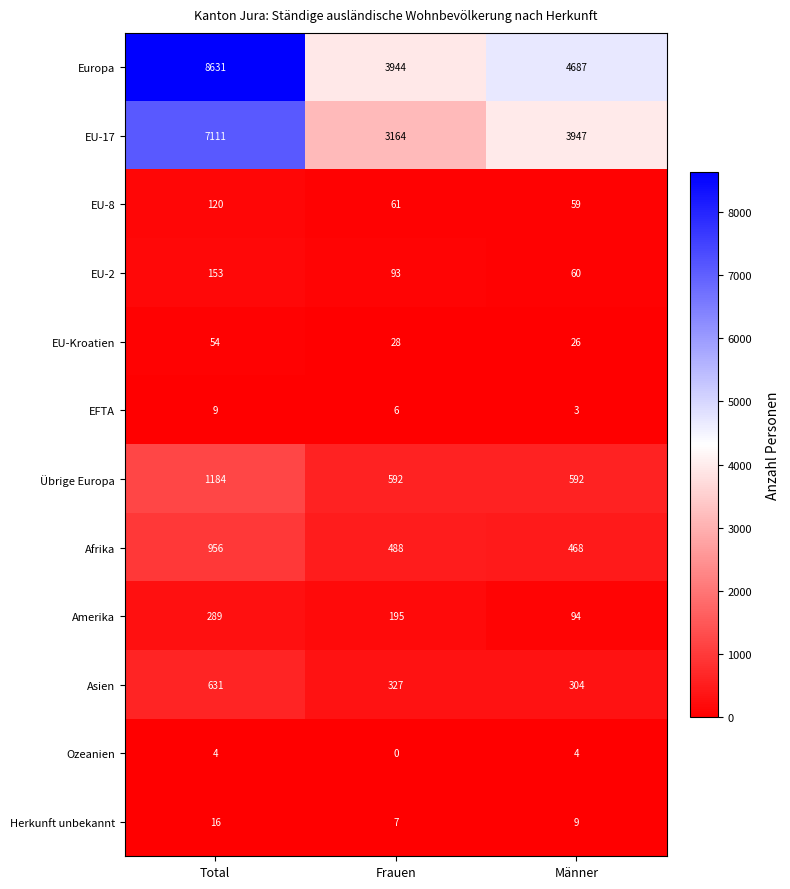

Which series has the largest total across all categories?

Europa